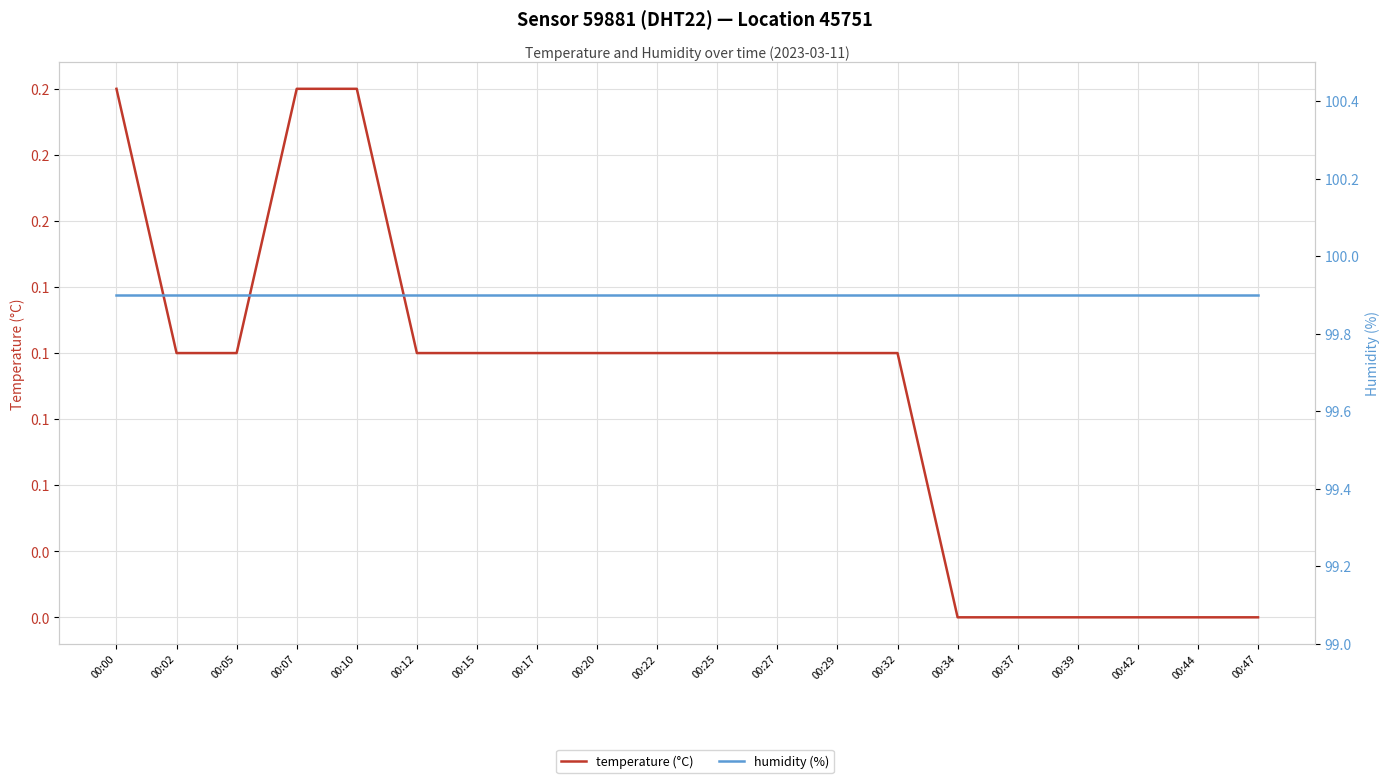

At which label is humidity (%) closest to 99?

00:00